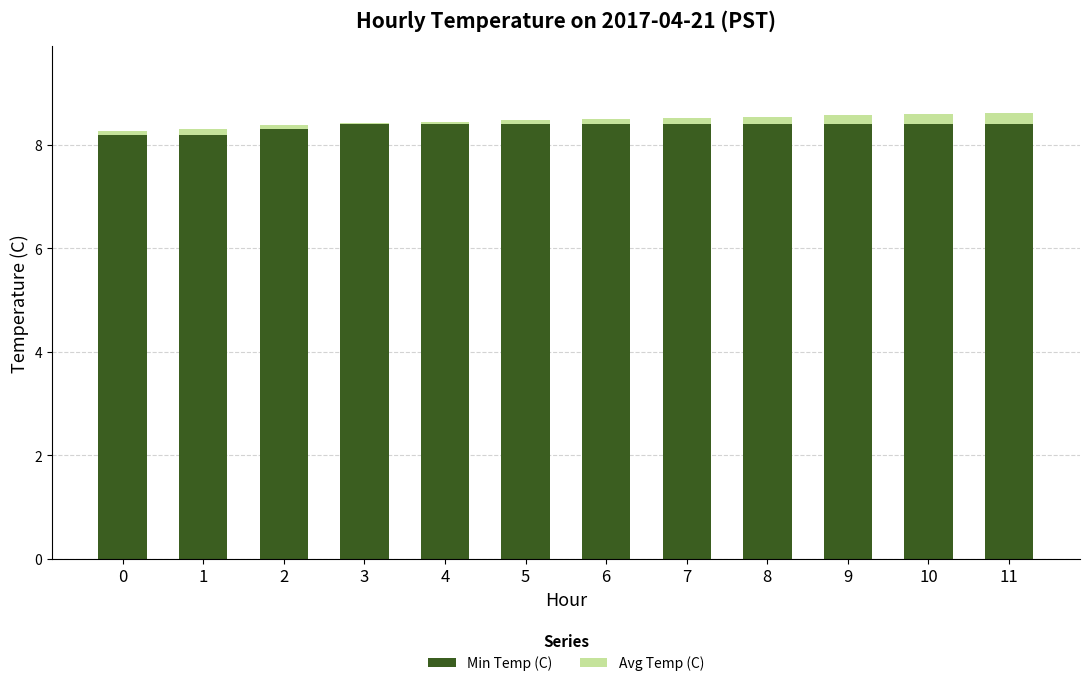

How many series are shown in this chart?

2